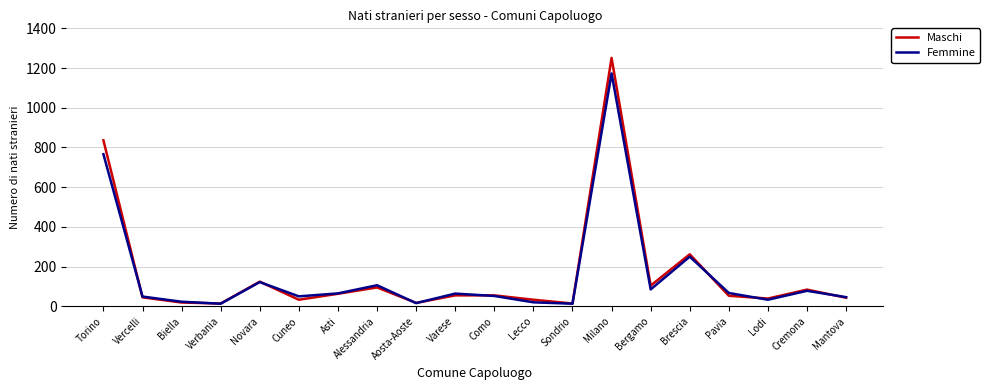

True or false: Maschi has a value of 1251 at Milano.

True